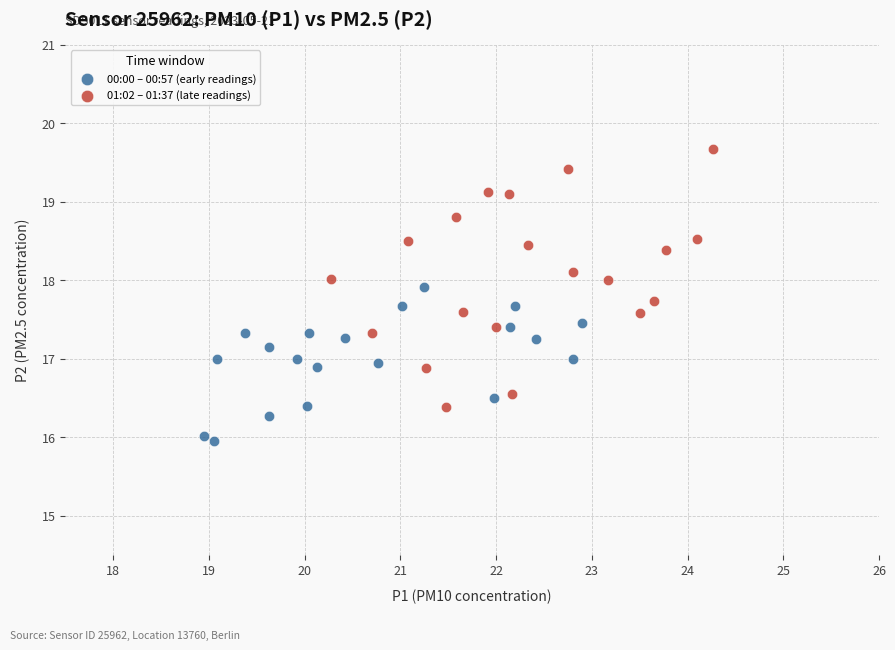

Which series reaches the maximum Y coordinate?

01:02 – 01:37 (late readings)